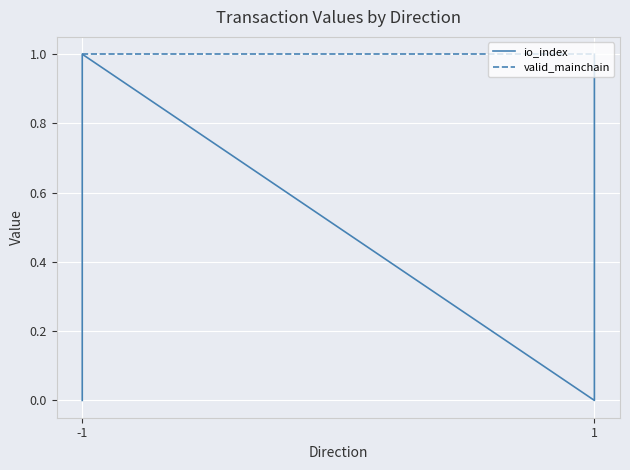

Rank the series by their maximum value, from lowest to highest.

io_index, valid_mainchain